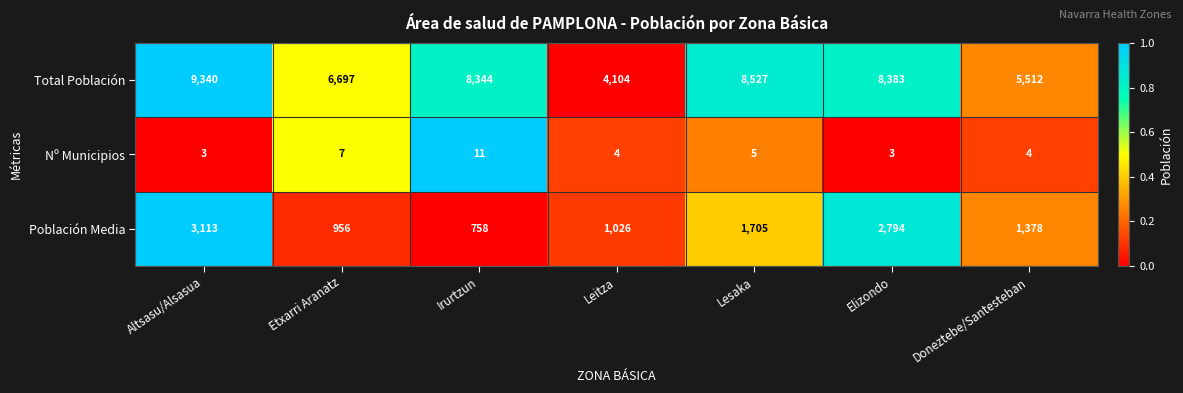

What is the total value across all series at Doneztebe/Santesteban?

6894